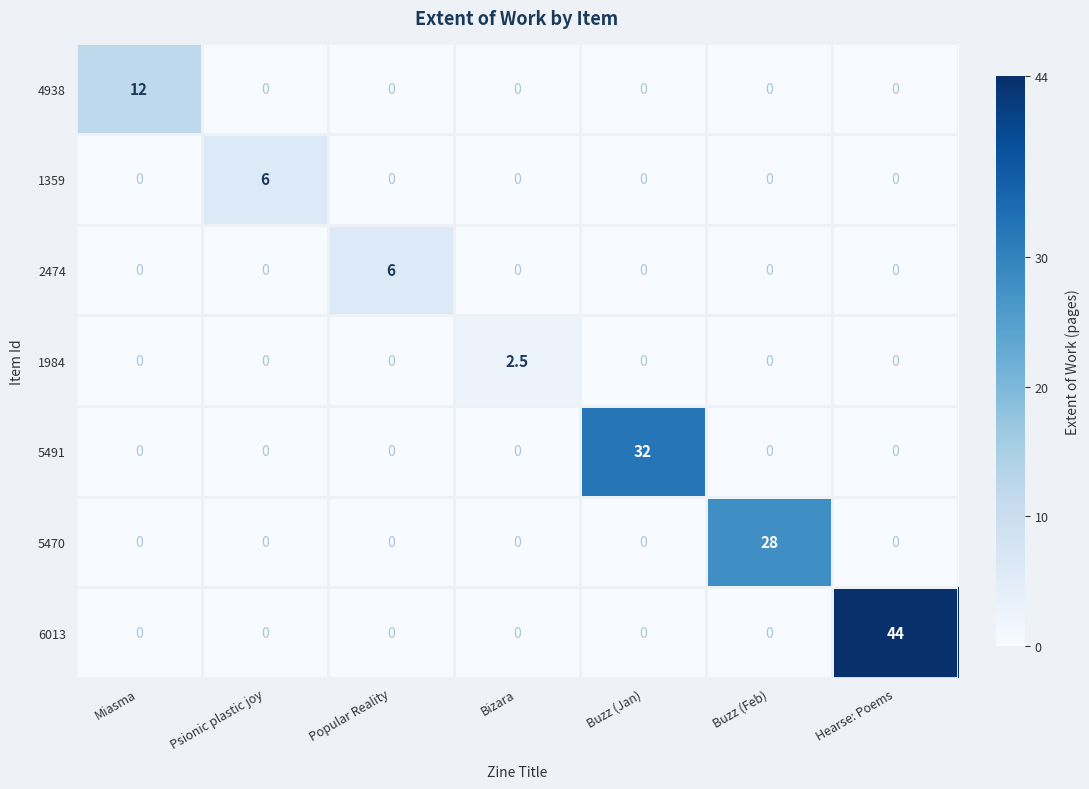

What is the total value across all series at Hearse: Poems?

44.0